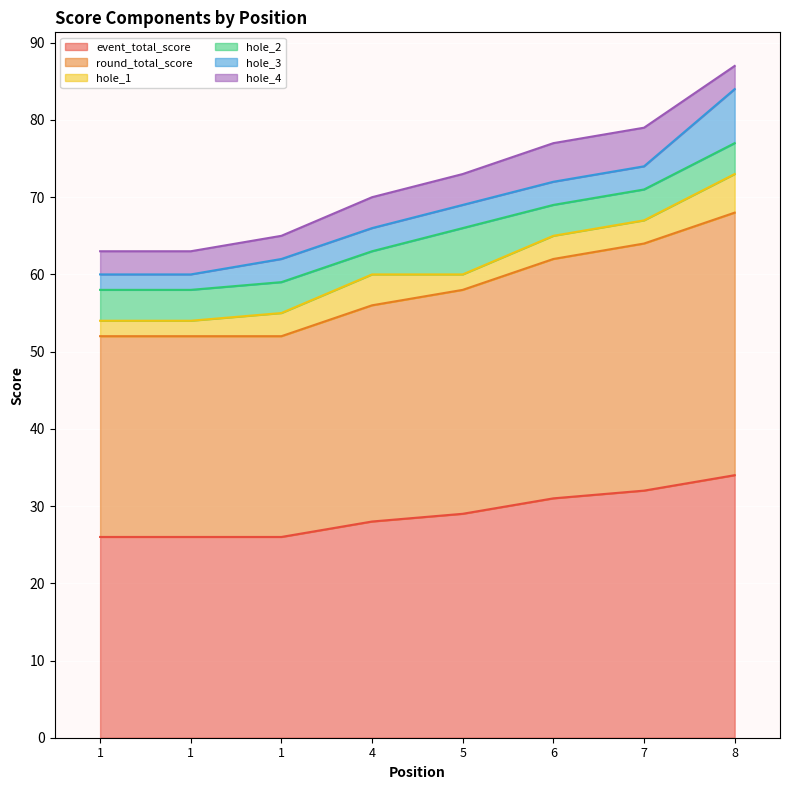

How many lines are shown in the chart?

6